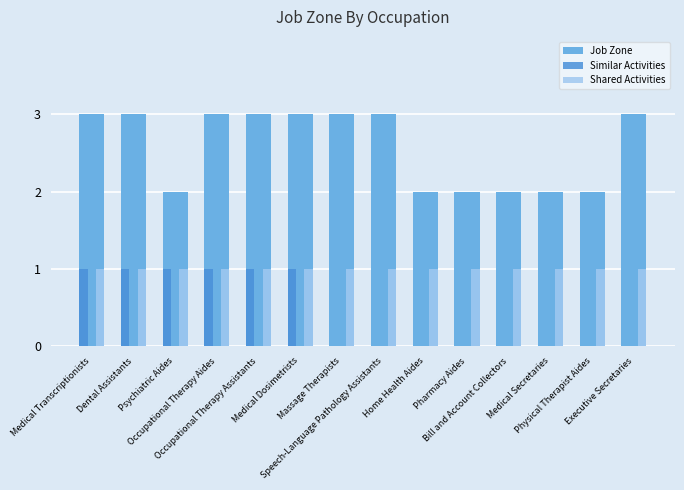

Which series has the largest total across all categories?

Job Zone